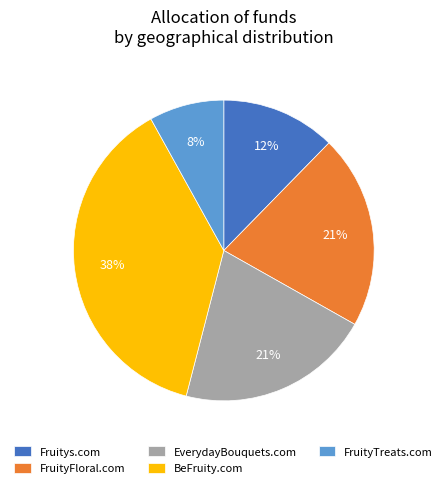

The Fruitys.com slice represents 1% of the pie. True or false?

False